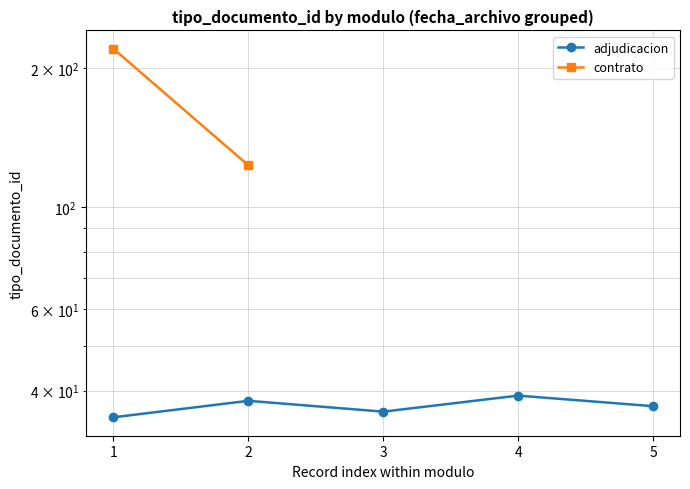

Between 1 and 5, which is larger?

5